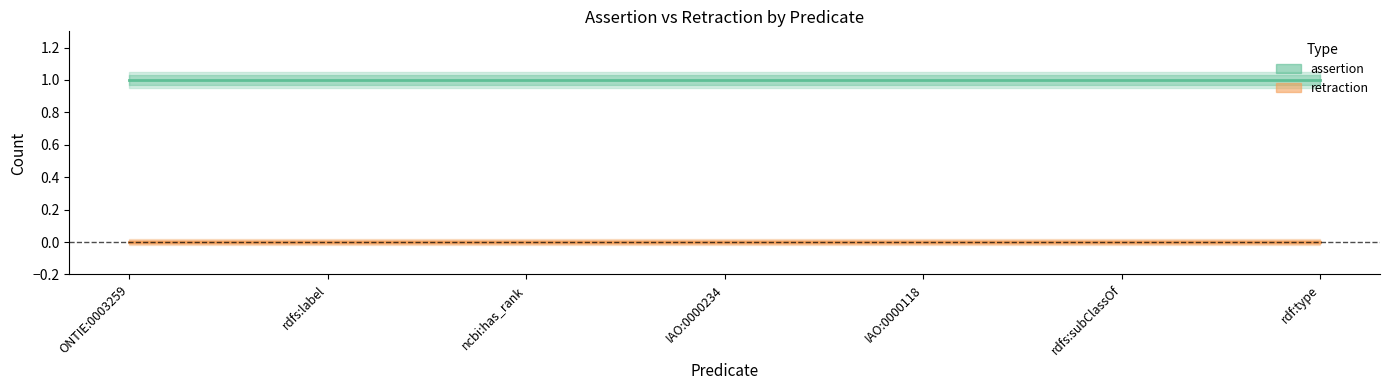

True or false: assertion and retraction cross at least once.

False